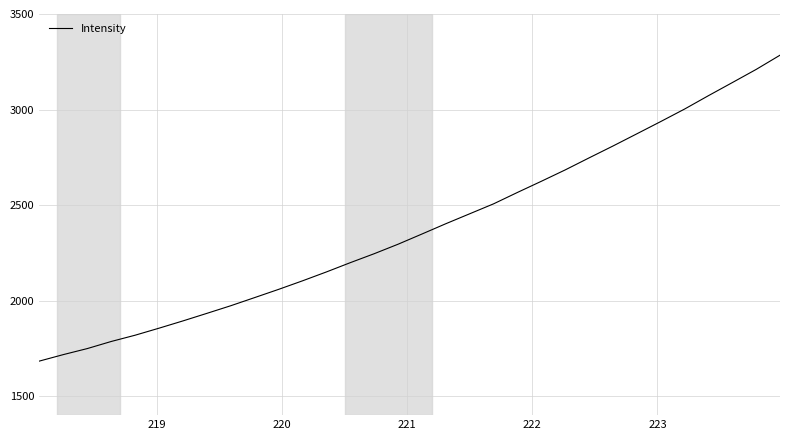

What is the sum of all values?

76130.7